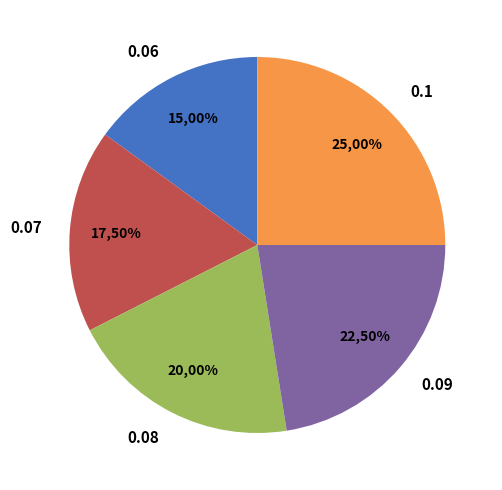

Is it true that 0.06 is 15% of the pie?

True